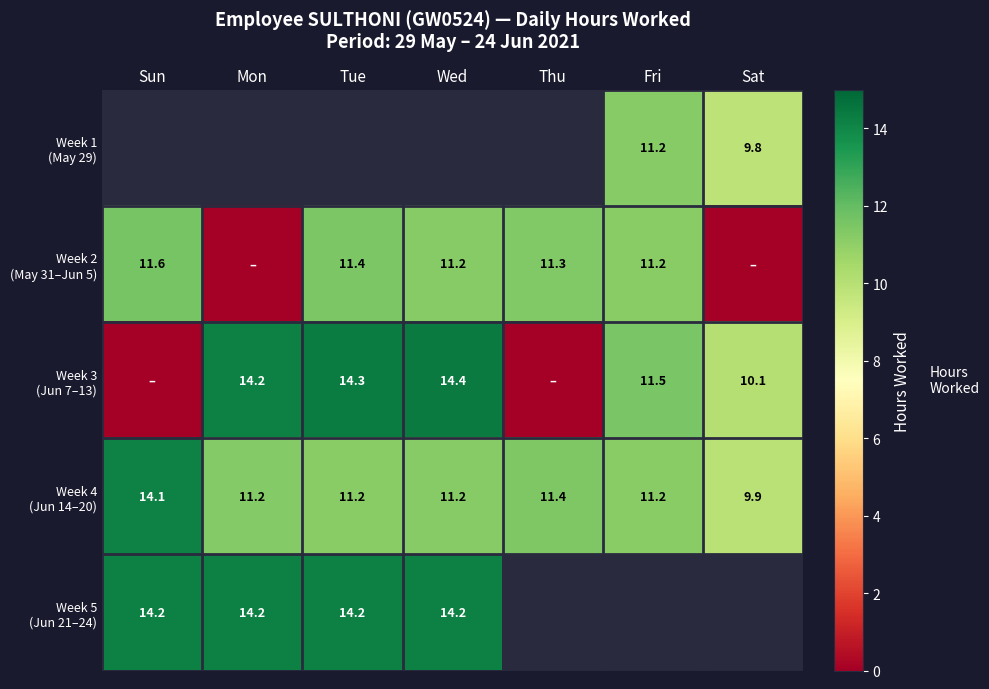

What is the approximate value of Week 2 (May 31–Jun 5) at Thu?

11.3